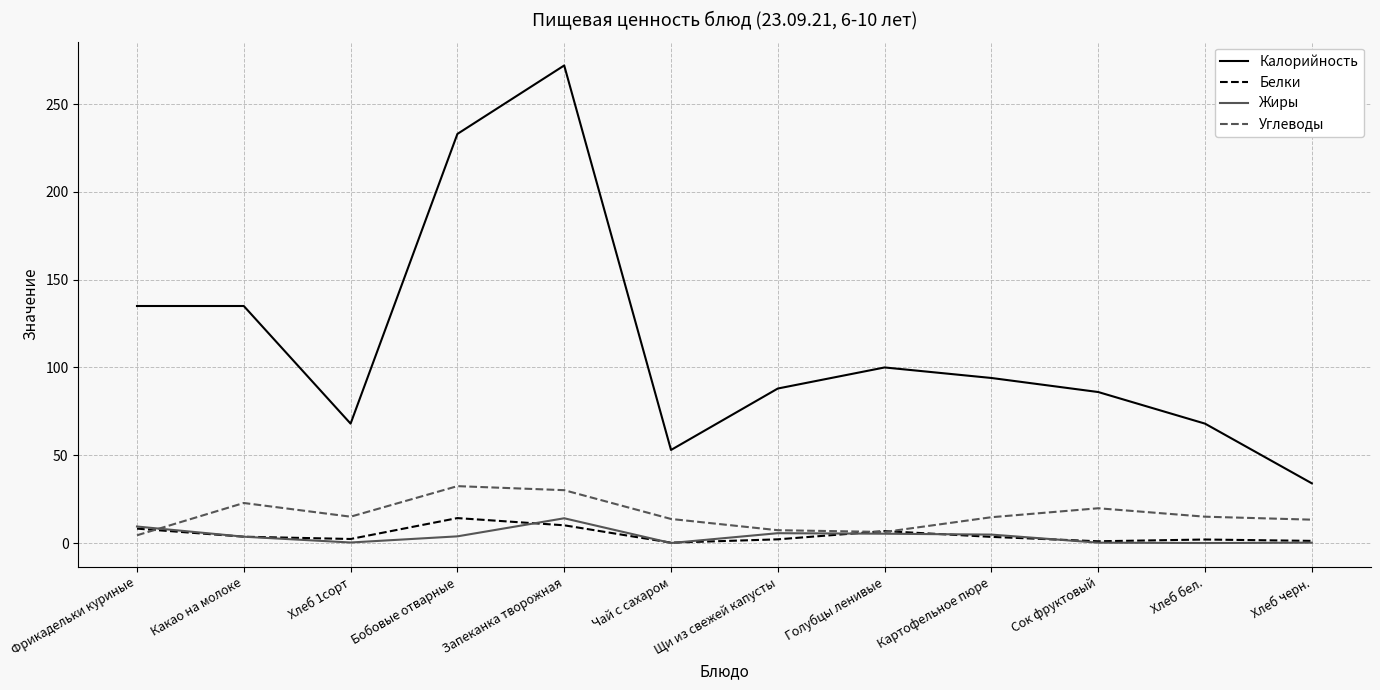

True or false: Белки and Жиры cross at least once.

True